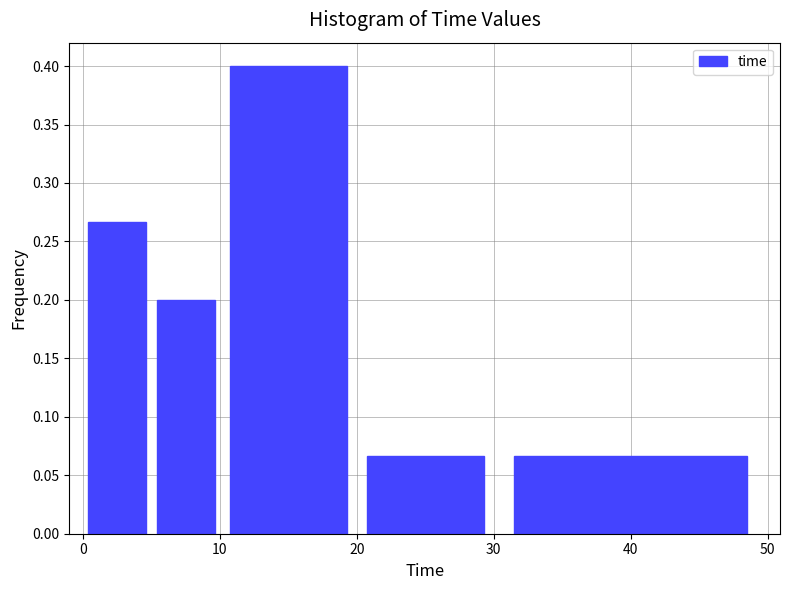

Reading left to right, transcribe this chart: for each bar, give the range it covers on the x-axis and its height. The values are not printed on the chart, so give them approximately, as read against the axis.

0 to 5: 0.265
5 to 10: 0.200
10 to 20: 0.400
20 to 30: 0.065
30 to 50: 0.065